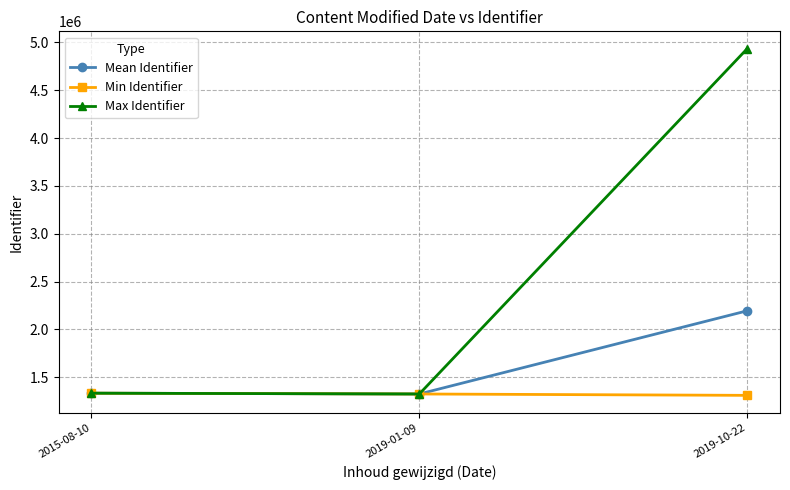

Which series has the largest total across all categories?

Max Identifier